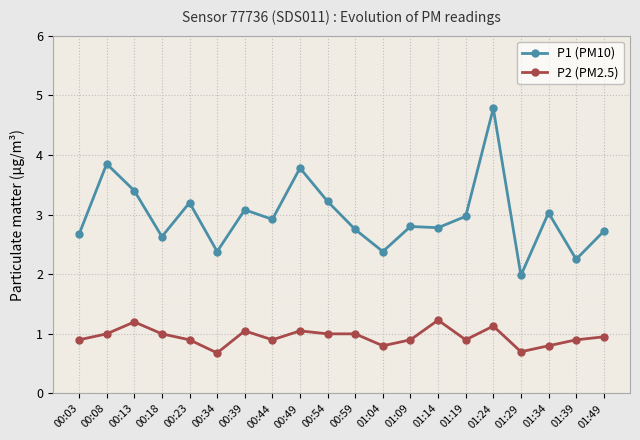

Where is the first local minimum for P2 (PM2.5)?

00:34